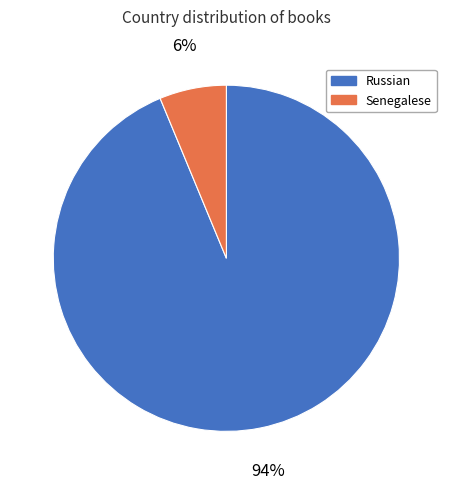

Rank the categories by value from lowest to highest.

Senegalese, Russian